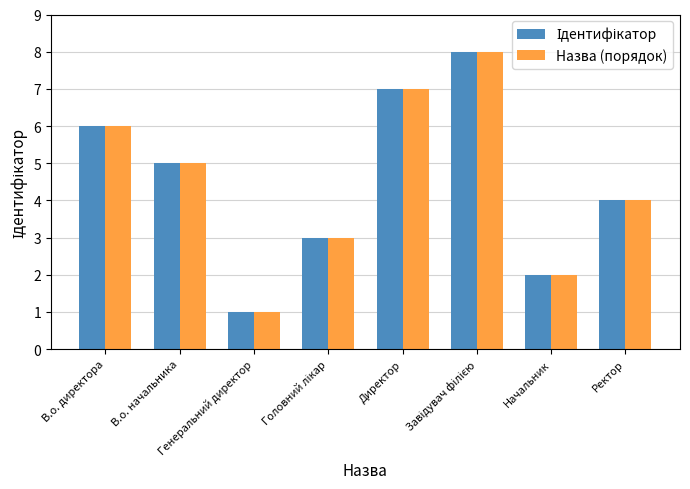

What is the greatest value displayed?

8